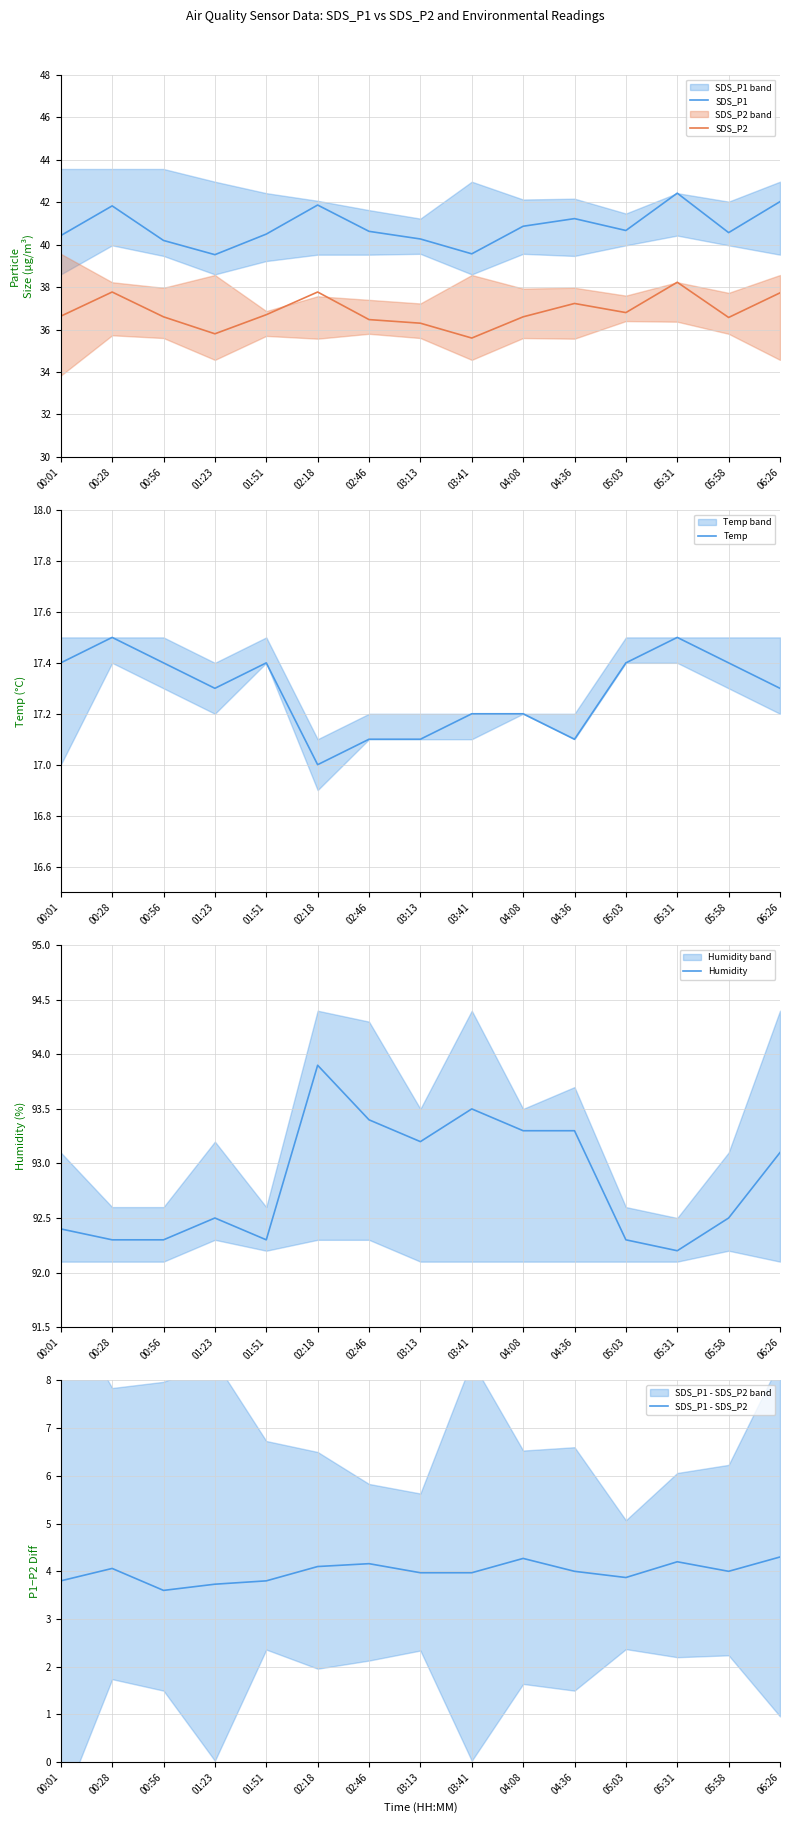

The Temp series shows 7.1 at 01:23. True or false?

False